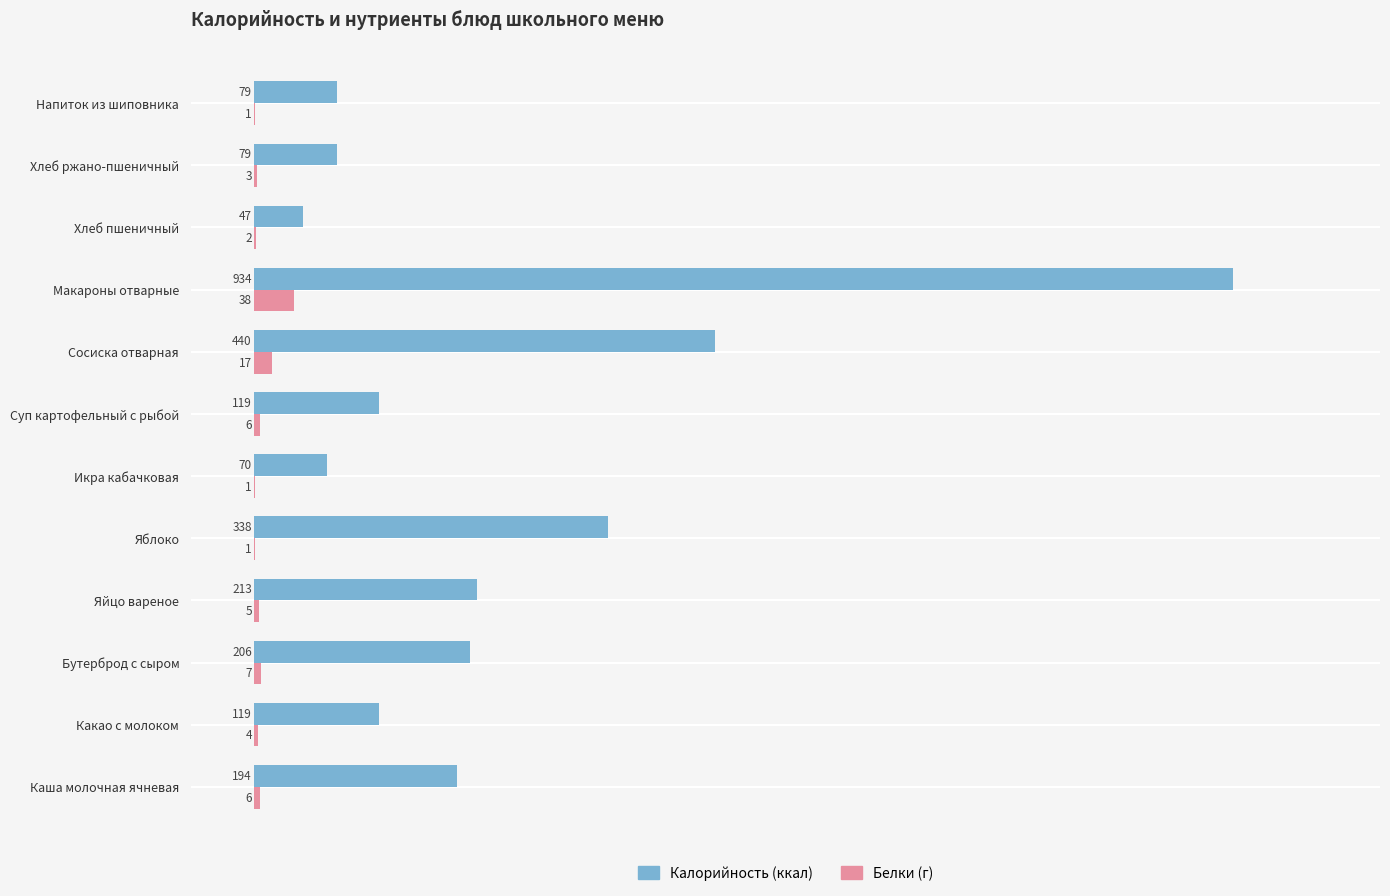

At which category is the sum across all series the highest?

Макароны отварные